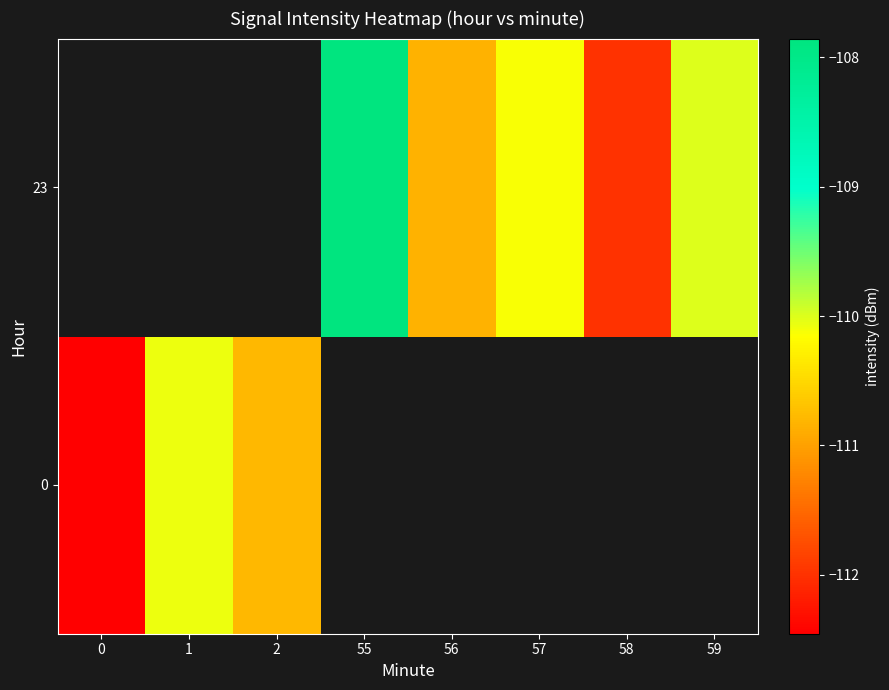

Count the number of categories in the chart.

8